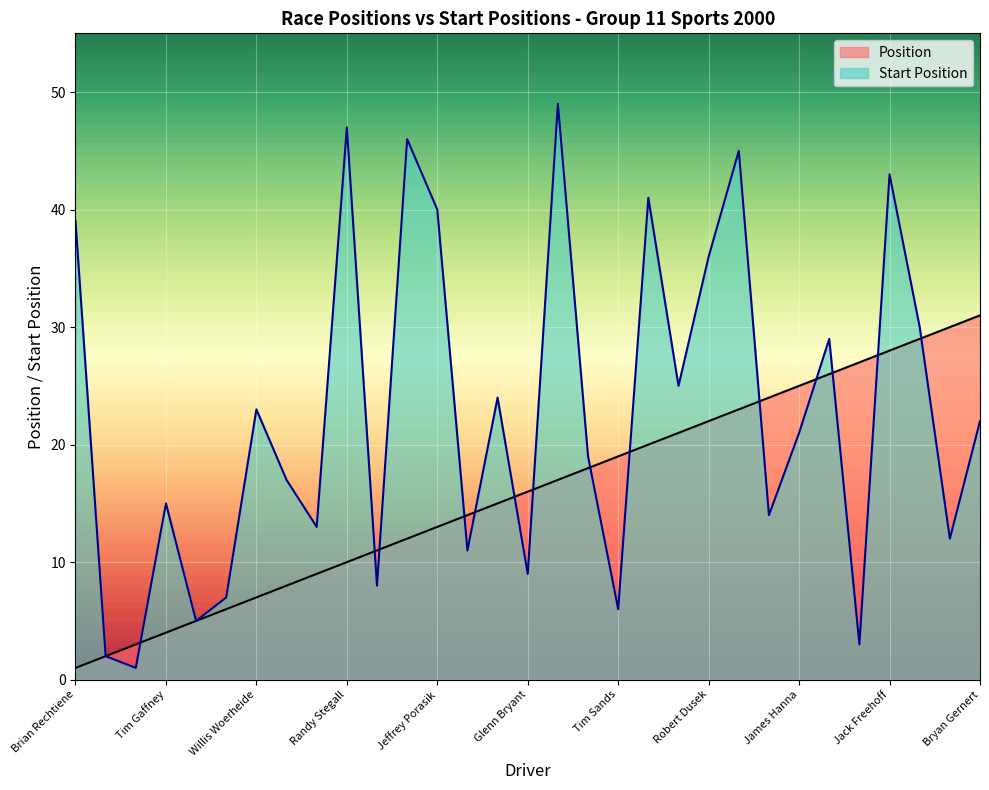

True or false: Position has a value of 1 at Tim Gaffney.

False